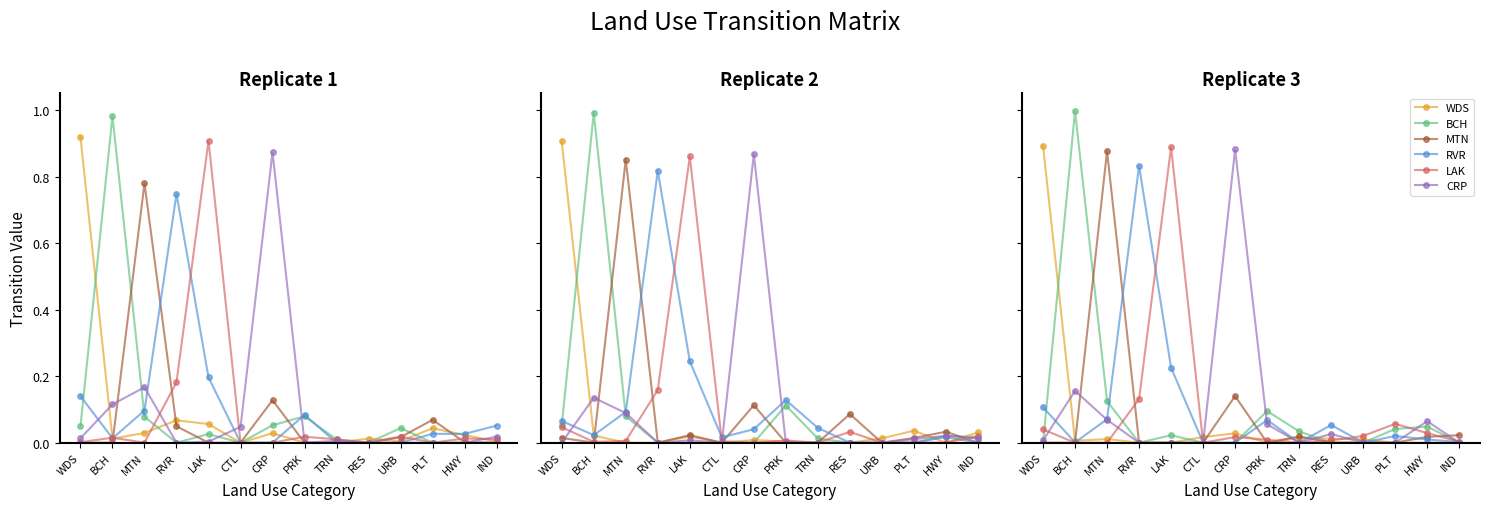

Is it true that MTN equals -0.4 at RES?

False